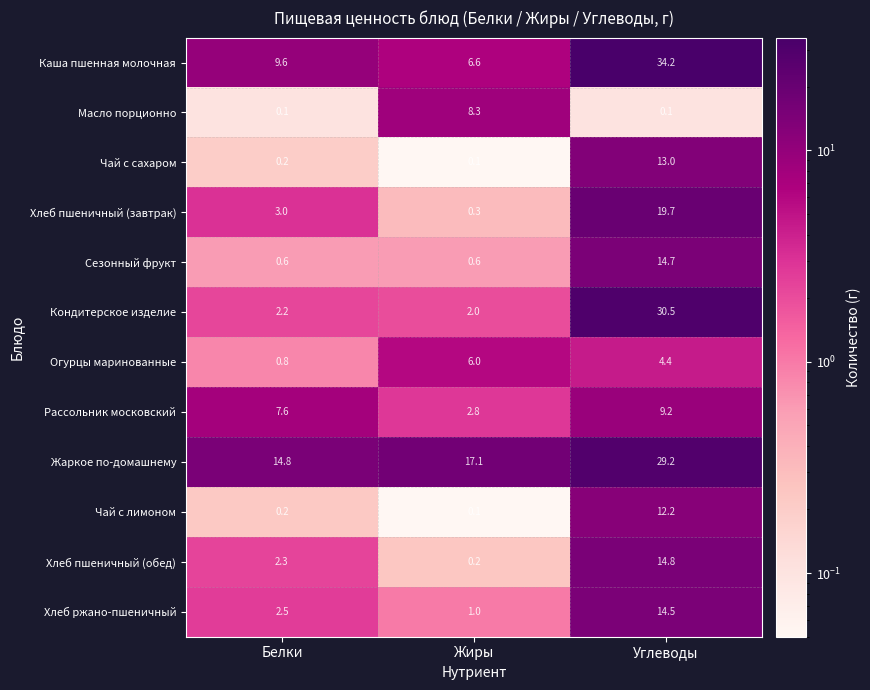

Where is Хлеб пшеничный (завтрак) nearest to the value 10?

Белки